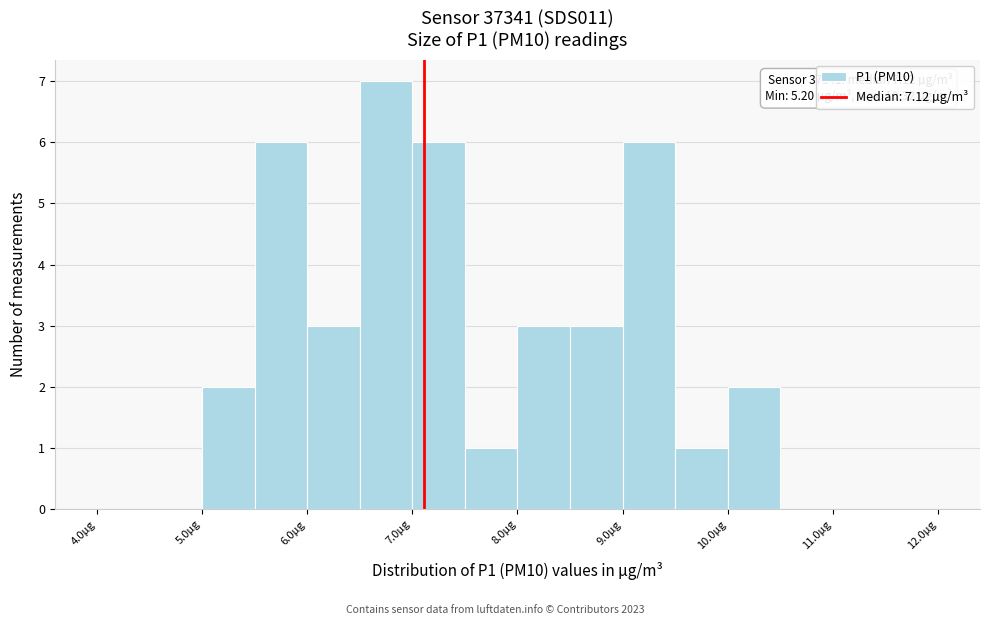

Which range on the x-axis has the tallest bar?

6.5 to 7.0